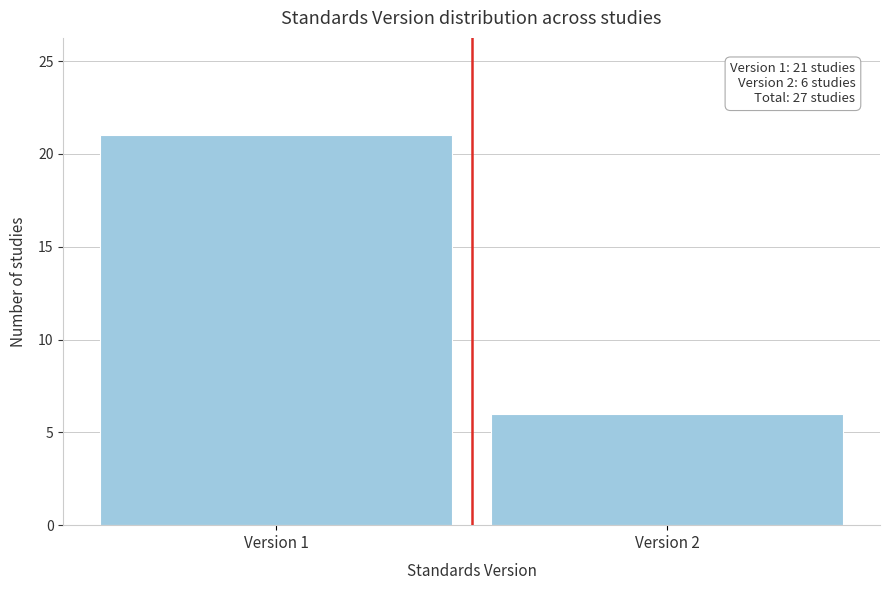

Reading left to right, transcribe all the data shown in this chart.

Version 1=21	Version 2=6